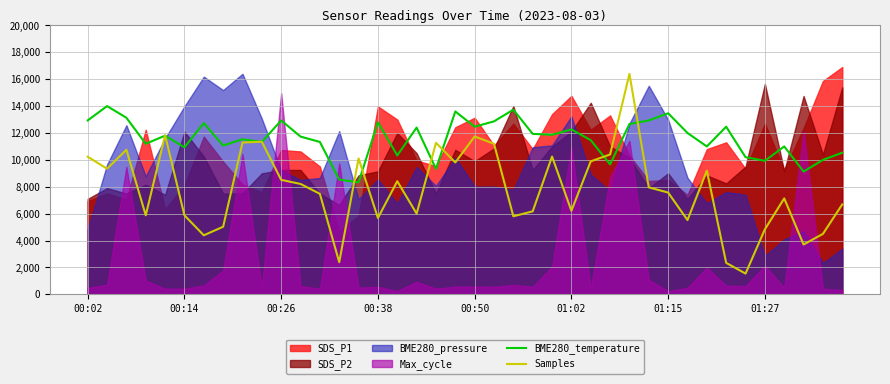

Where is Samples nearest to the value 8968?

32